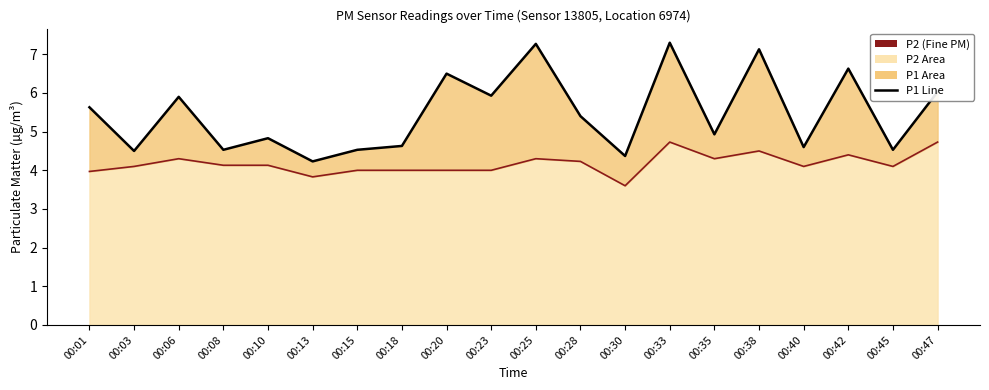

How many lines are shown in the chart?

2